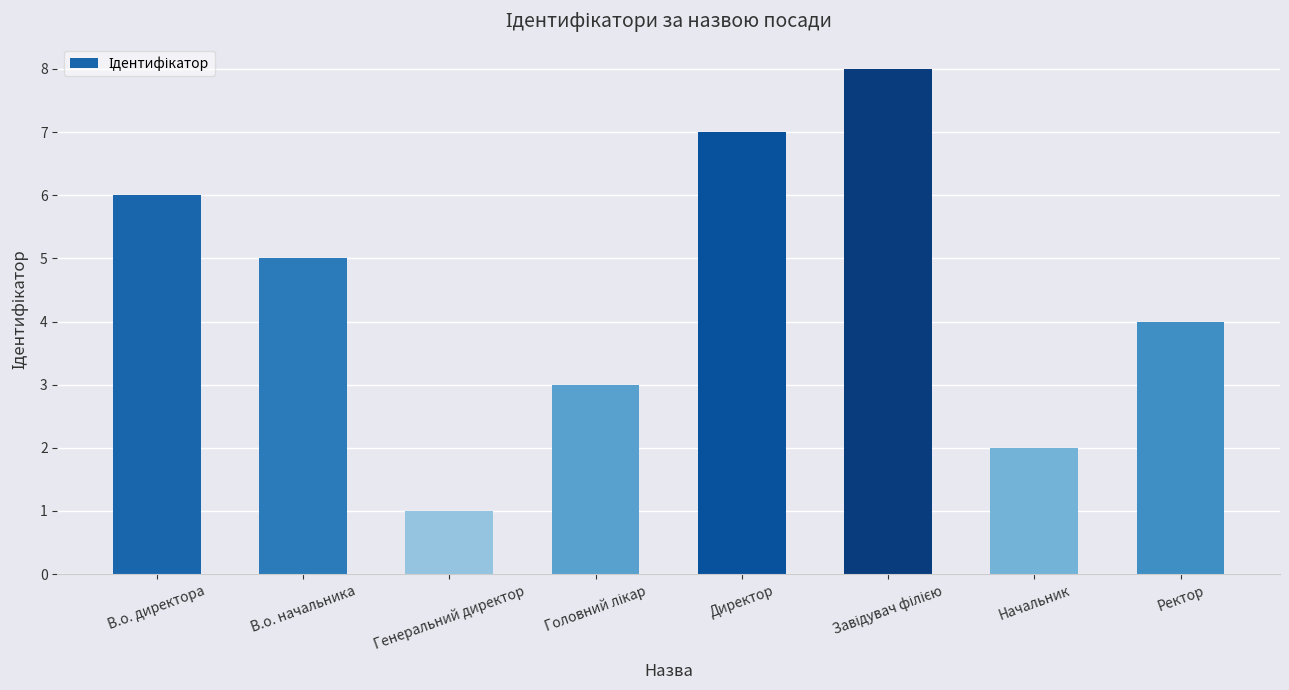

Which label corresponds to the smallest value in the chart?

Генеральний директор